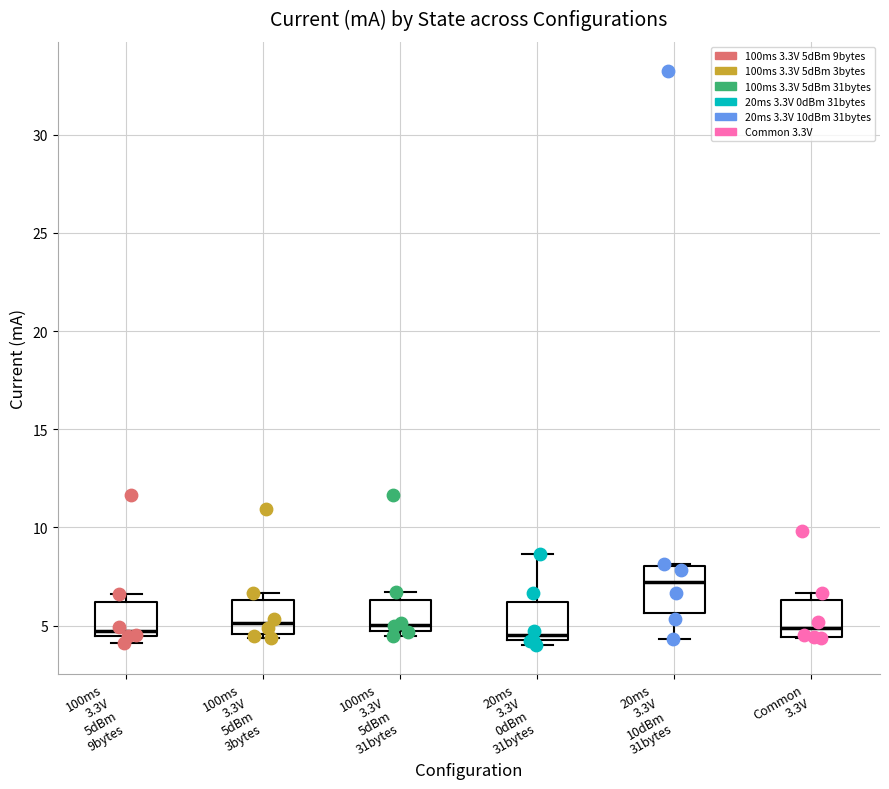

Reading left to right, transcribe this box plot: for each box, give where its median line is, the range the box spans, and where its two whiskers end, as read against the y-axis. The values are not printed on the chart, so give them approximately, as read against the axis.

100ms 3.3V 5dBm 9bytes: median 4.5 (just above the box's lower edge), box 4.5 to 6.0, whiskers 4.0 to 6.5
100ms 3.3V 5dBm 3bytes: median 5.0, box 4.5 to 6.5, whiskers 4.5 (just below the box's lower edge) to 6.5 (just above the box's upper edge)
100ms 3.3V 5dBm 31bytes: median 5.0 (just above the box's lower edge), box 5.0 to 6.5, whiskers 4.5 to 6.5 (just above the box's upper edge)
20ms 3.3V 0dBm 31bytes: median 4.5, box 4.0 to 6.0, whiskers 4.0 (just below the box's lower edge) to 8.5
20ms 3.3V 10dBm 31bytes: median 7.0, box 5.5 to 8.0, whiskers 4.5 to 8.0
Common 3.3V: median 5.0, box 4.5 to 6.5, whiskers 4.5 to 6.5 (just above the box's upper edge)